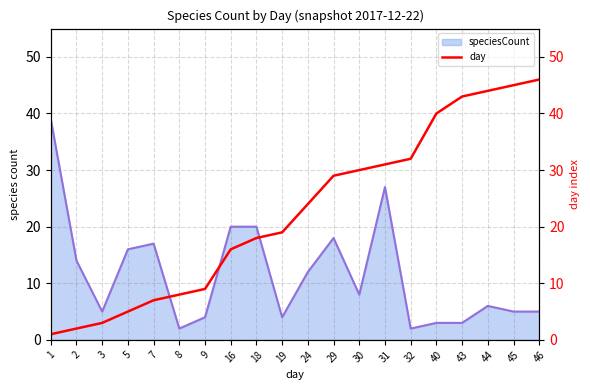

Which series has the widest spread of values?

day